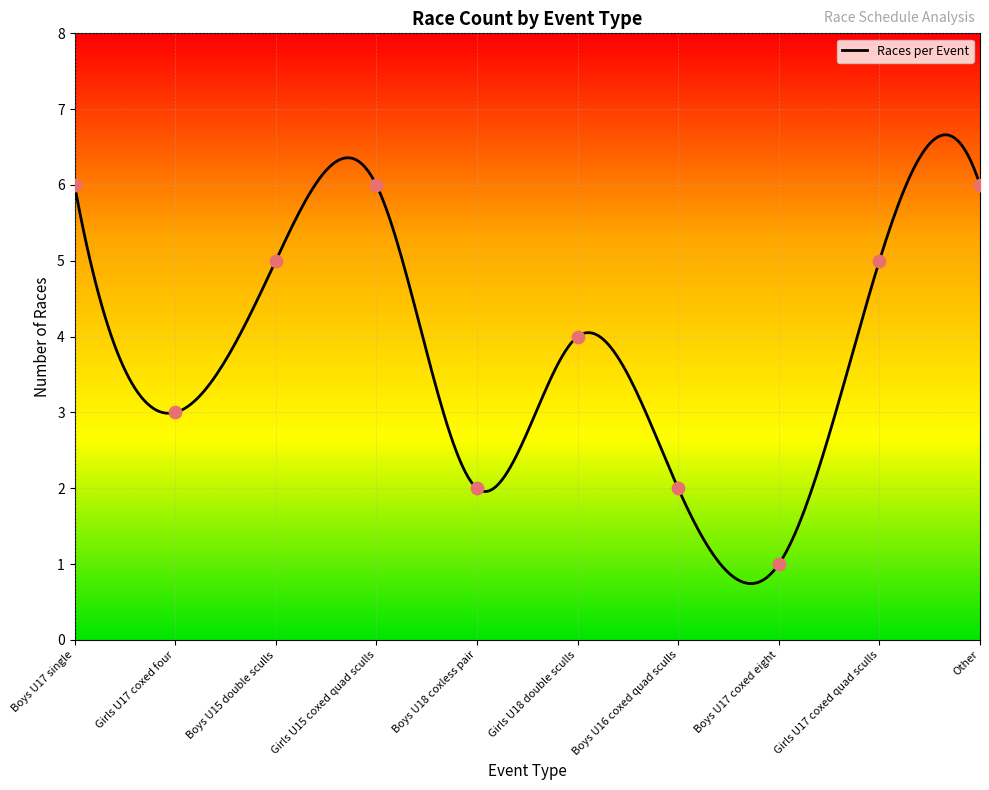

Between Boys U17 single and Boys U18 coxless pair, which is larger?

Boys U17 single